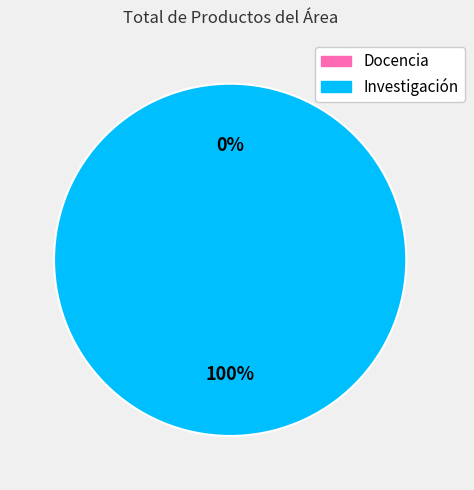

Rank the categories by value from highest to lowest.

Investigación, Docencia